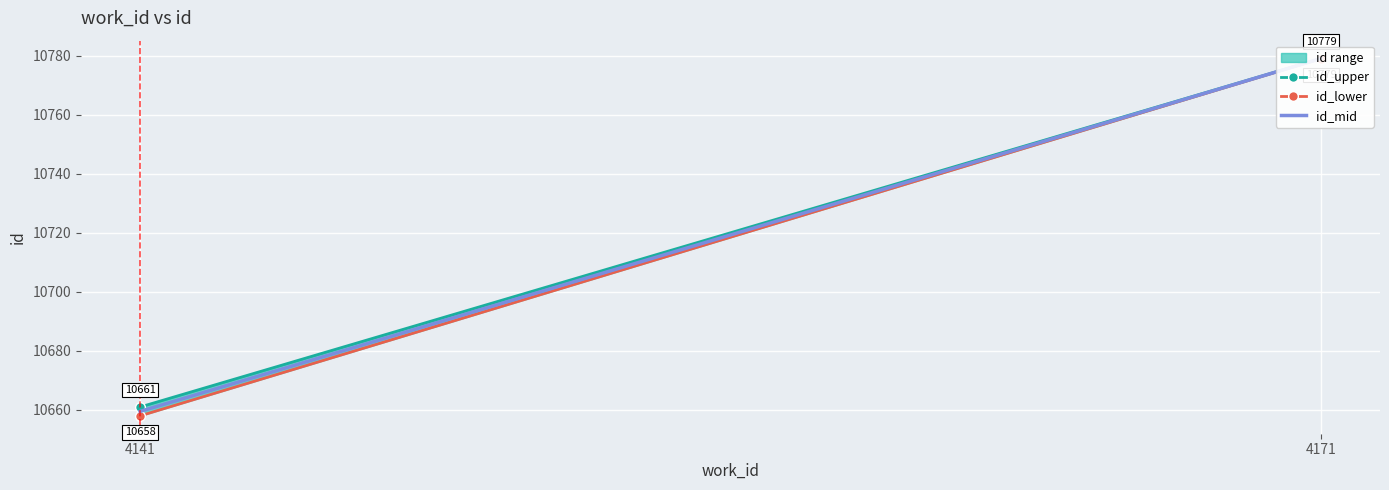

What is the difference between the id_mid values at 4141 and 4171?

119.5